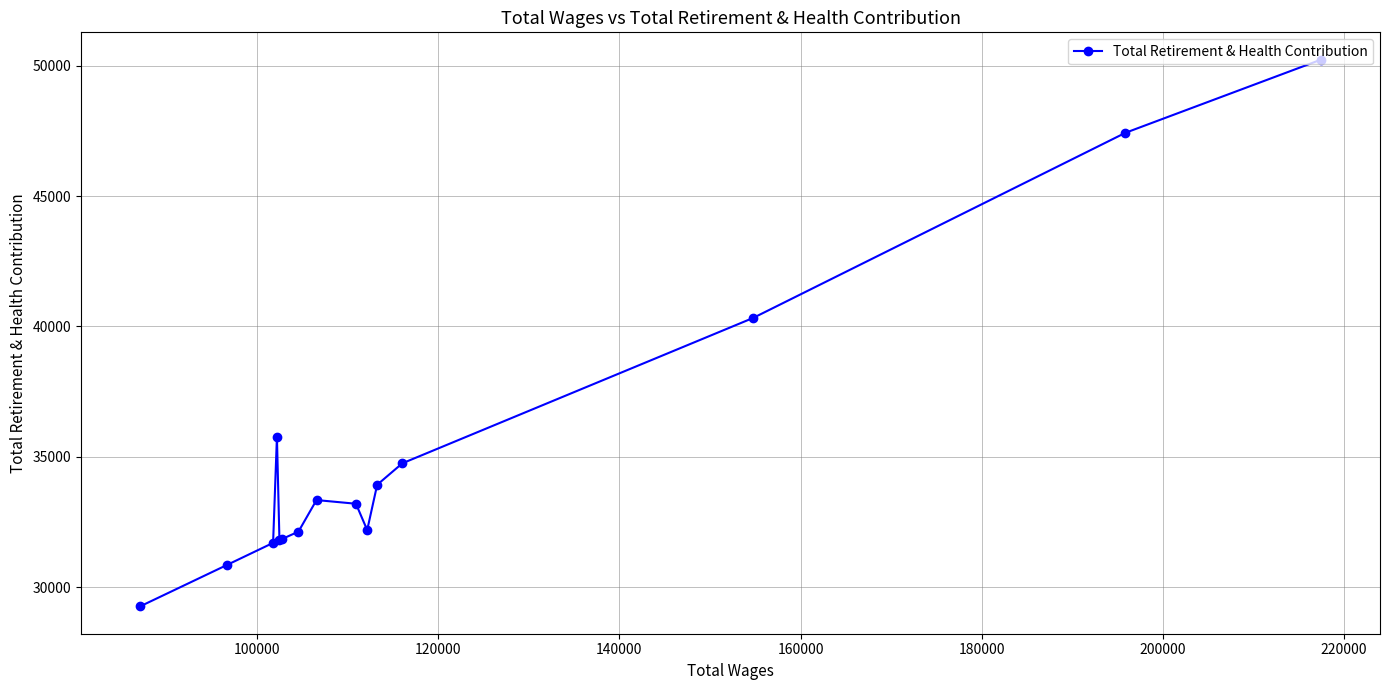

How many points are lower than both their immediate neighbors (excluding endpoints)?

2